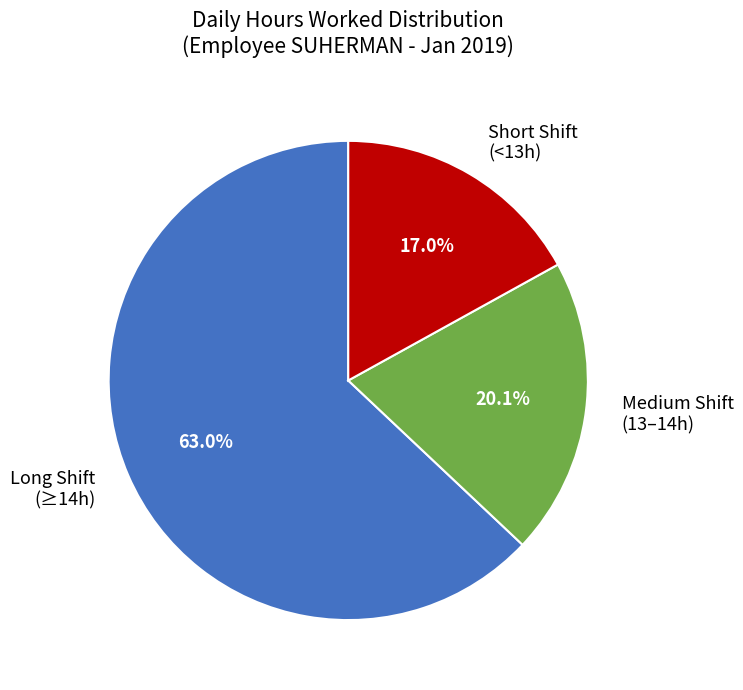

Is there any slice that represents more than half of the pie?

Yes